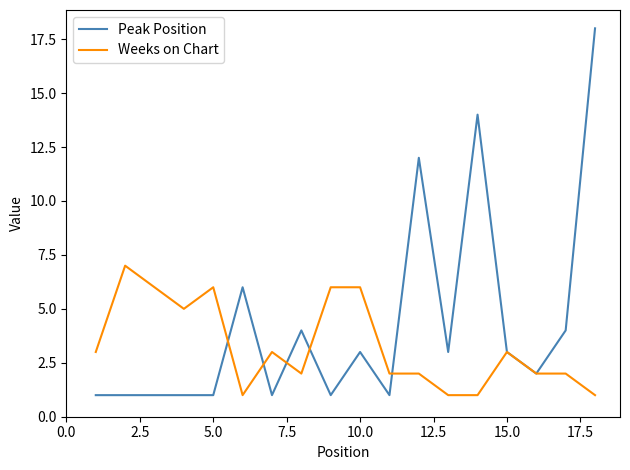

List the series in order of their peak value, lowest first.

Weeks on Chart, Peak Position